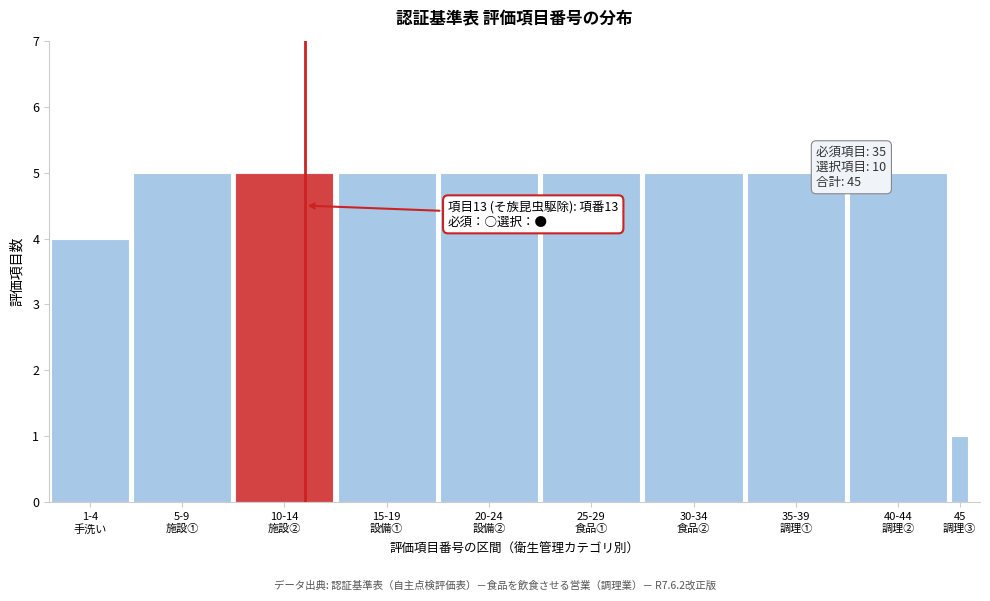

Reading left to right, what are all the values shown in this chart?

4	5	5	5	5	5	5	5	5	1